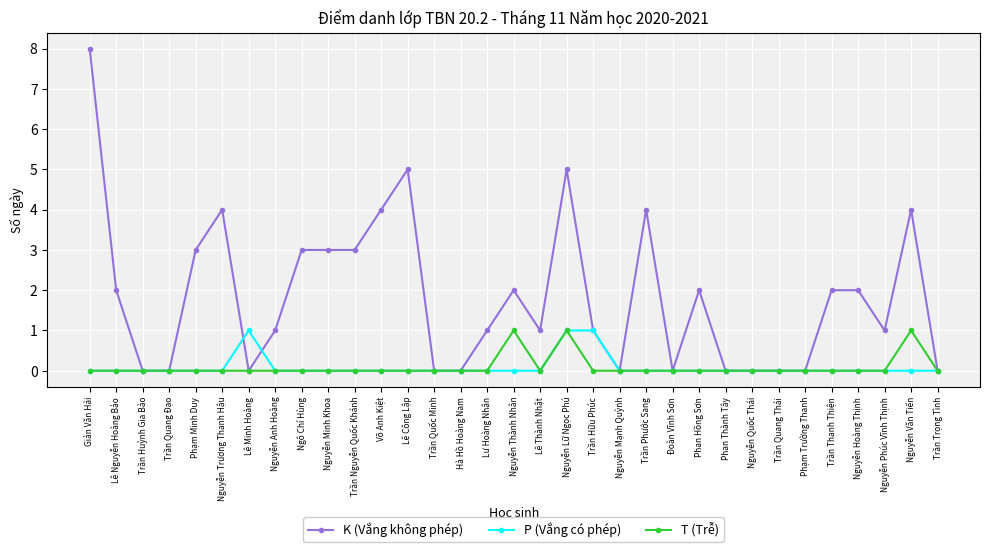

At which category is the sum across all series the highest?

Giản Văn Hải